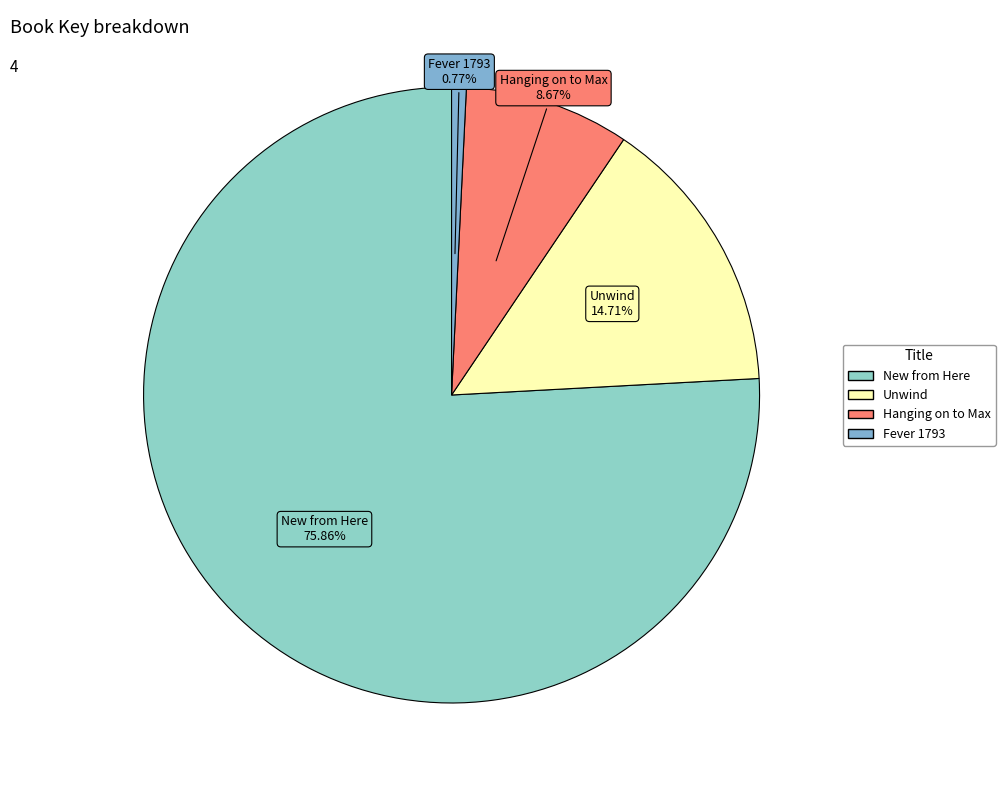

The Fever 1793 slice represents 1% of the pie. True or false?

True